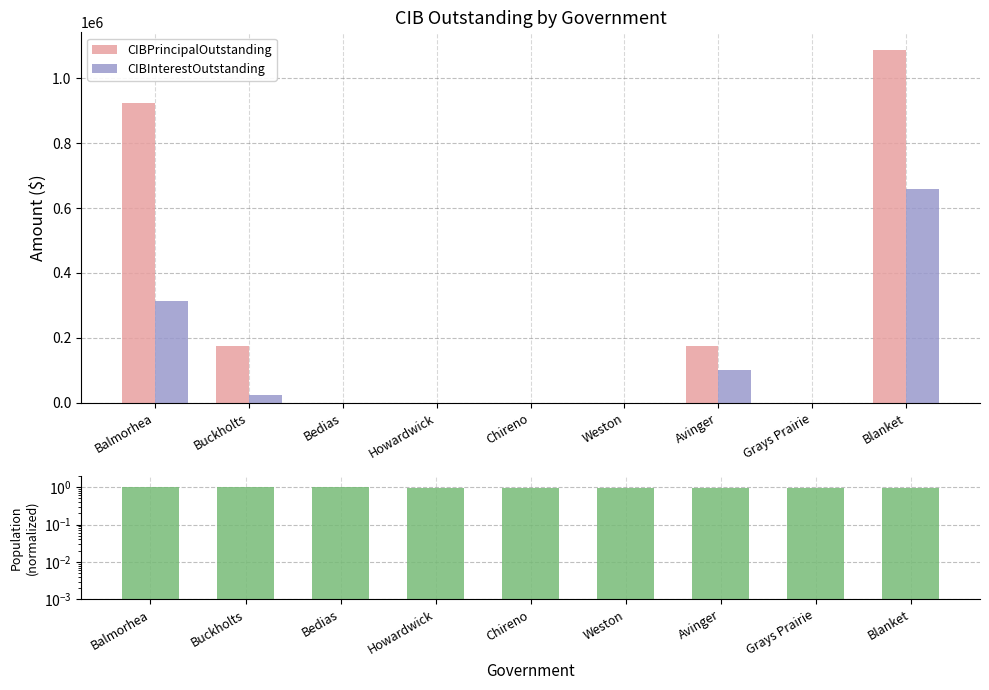

What is the value of the CIBInterestOutstanding bar at the 9th from the left?

659303.8